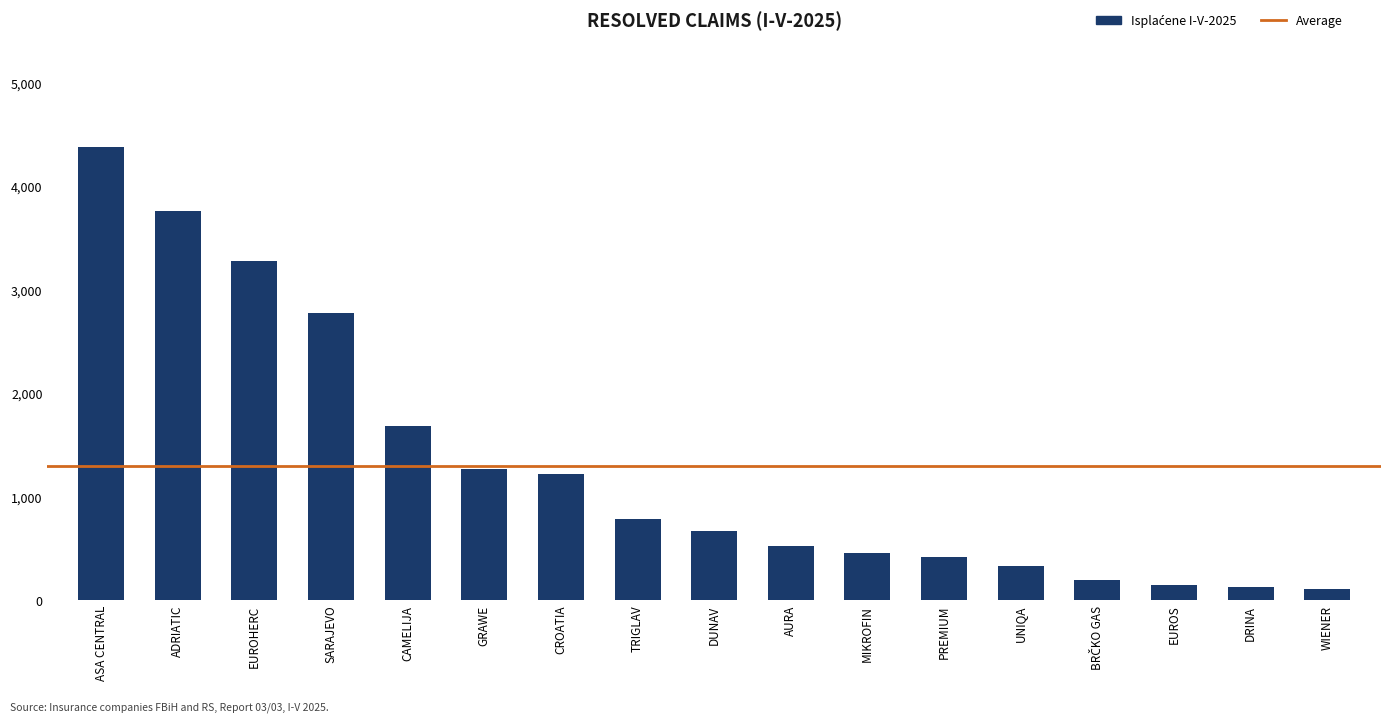

What is the difference between the maximum and minimum values?

4265